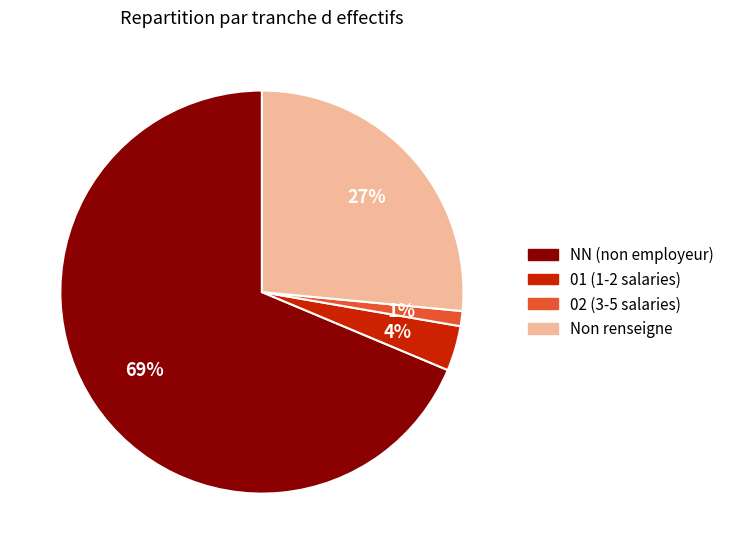

How many slices are in this pie chart?

4